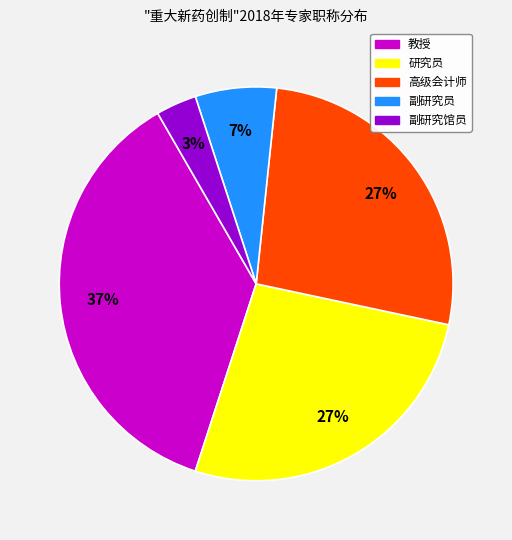

Between 副研究馆员 and 研究员, which is larger?

研究员